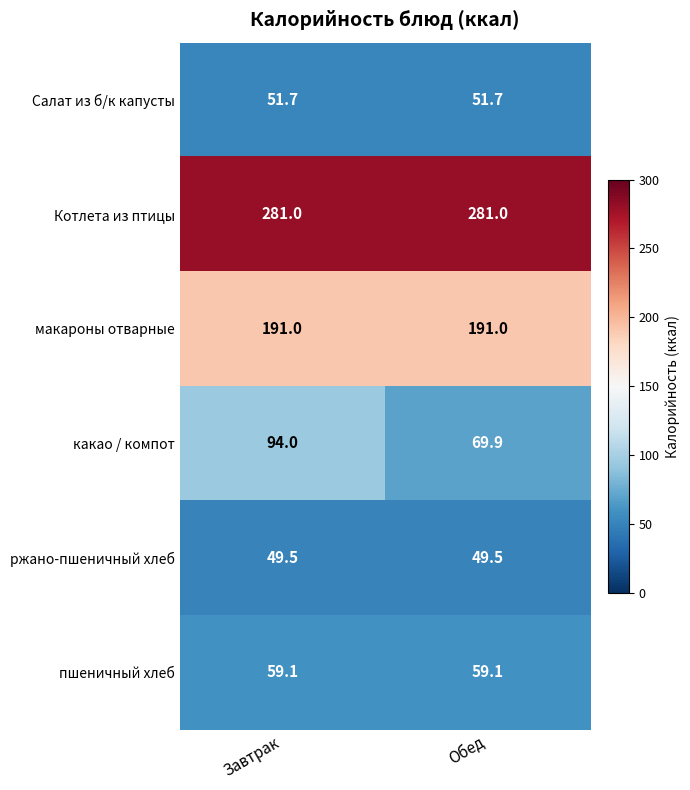

What is the maximum value shown in the chart?

281.0